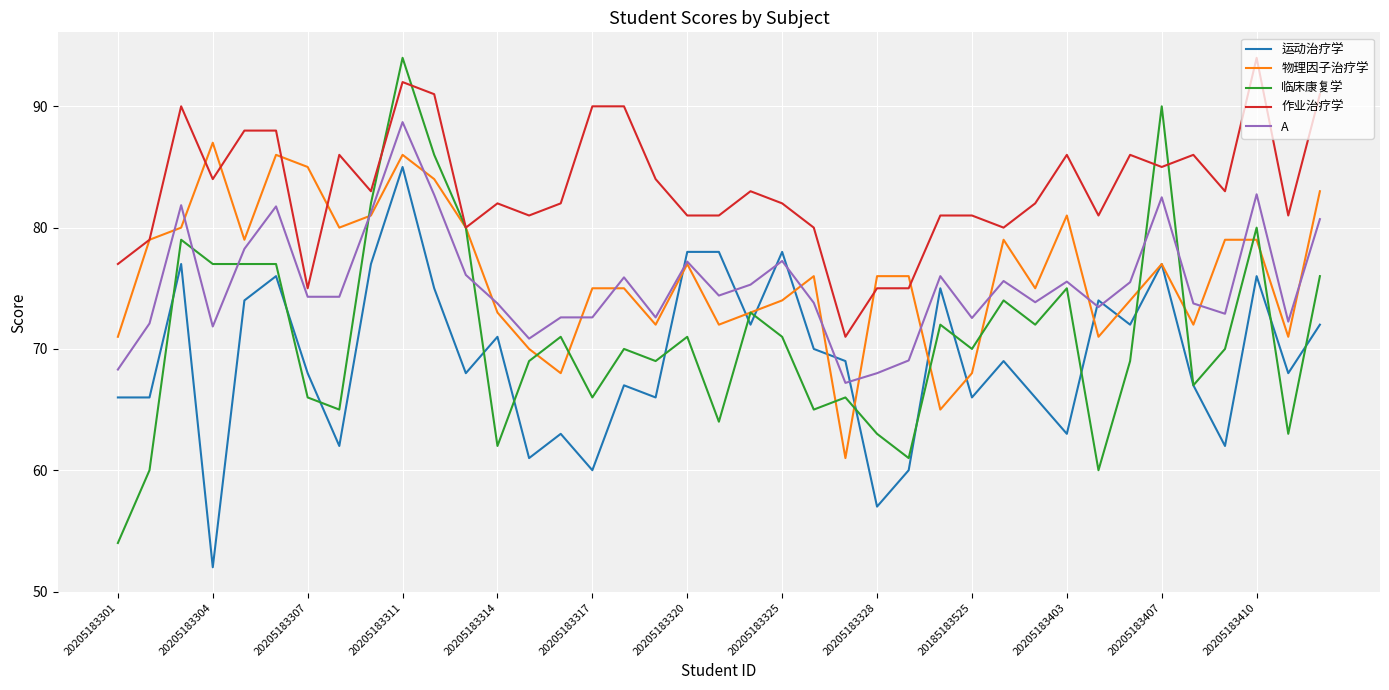

What is the difference between the maximum and minimum values in the 运动治疗学 series?

33.0